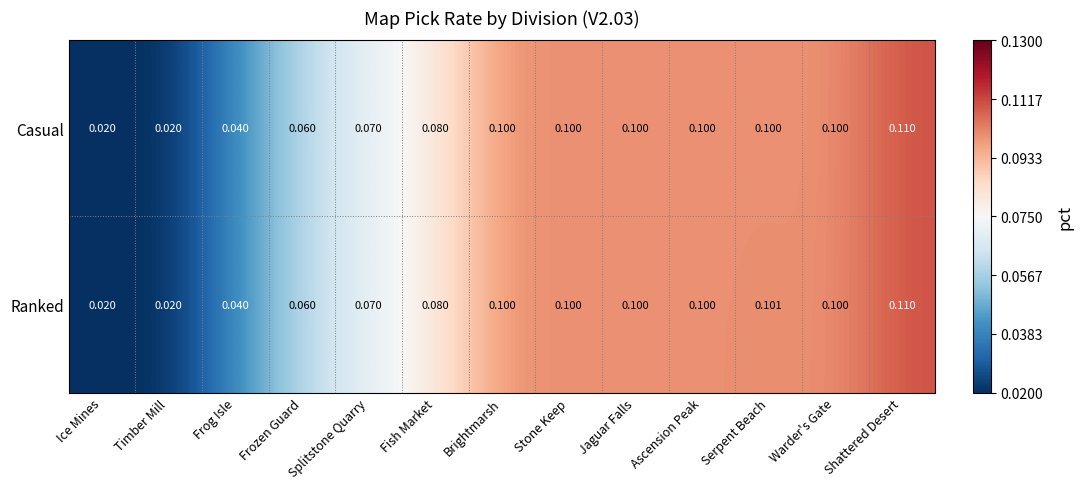

Which label corresponds to the largest value in the chart?

Shattered Desert